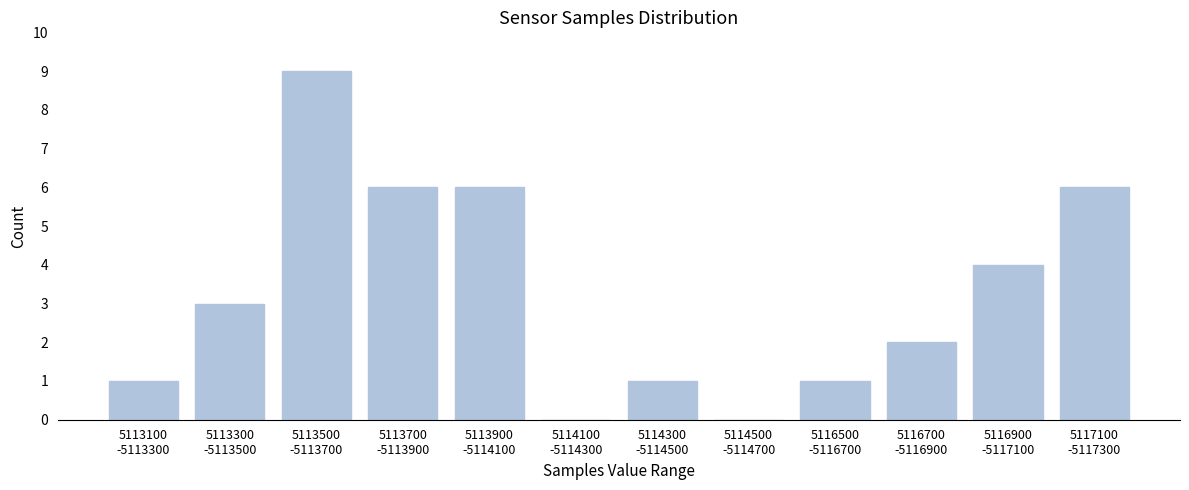

What is the maximum value shown in the chart?

9